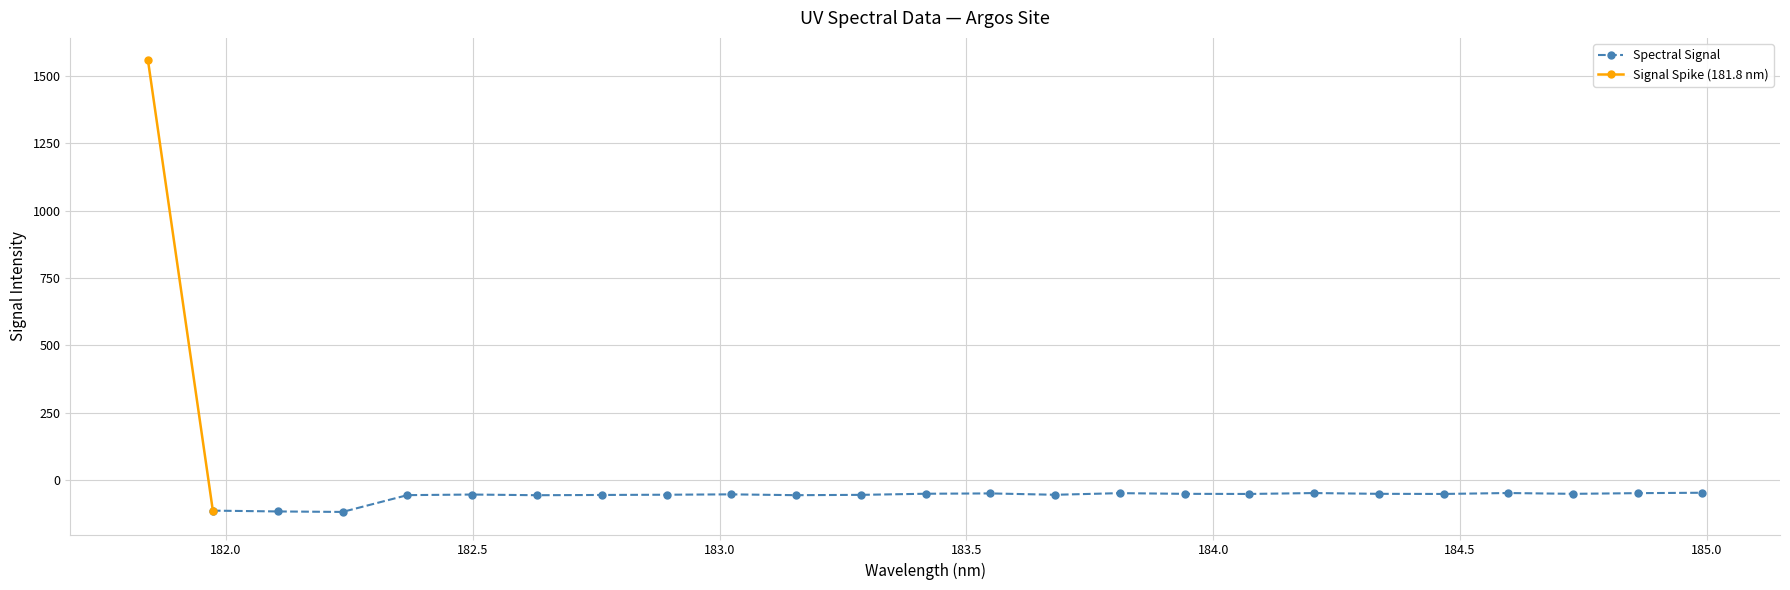

At which category does the chart reach its minimum across all series?

182.2359681898